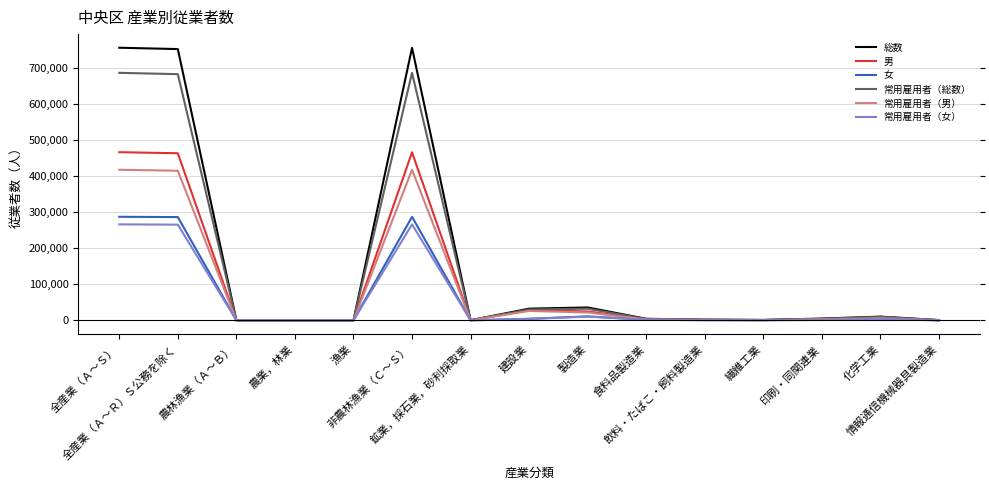

What is the greatest value displayed?

756052